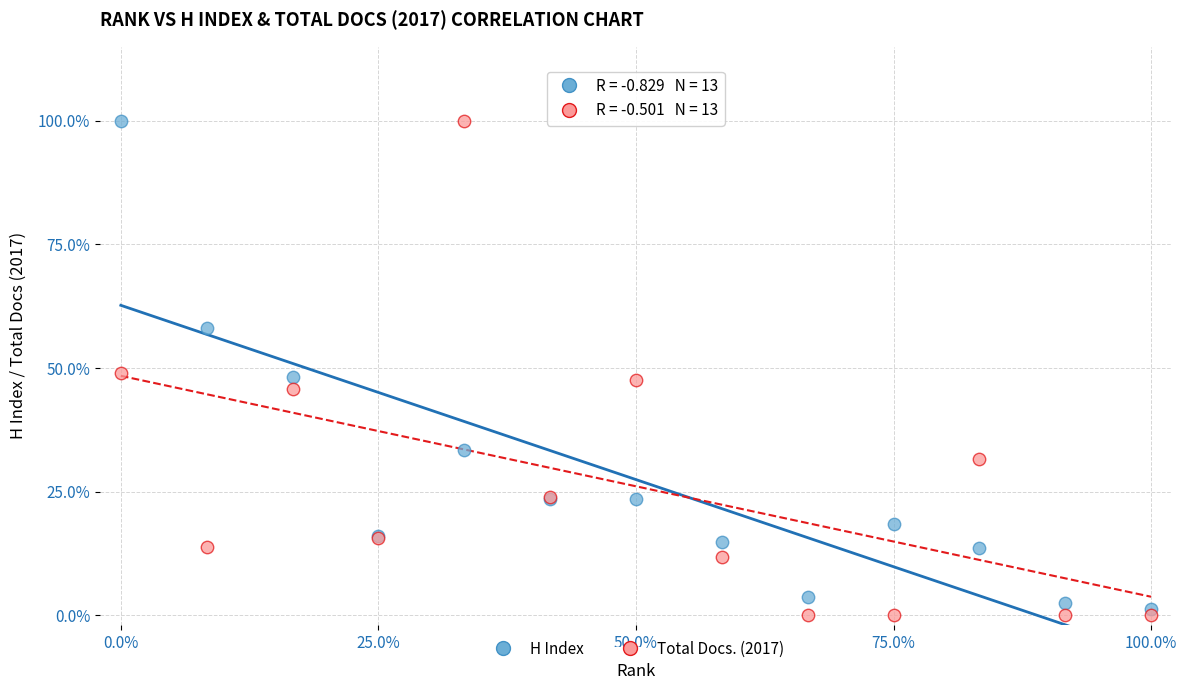

What is the X range (max minus min) for the scatter plot?

100.0